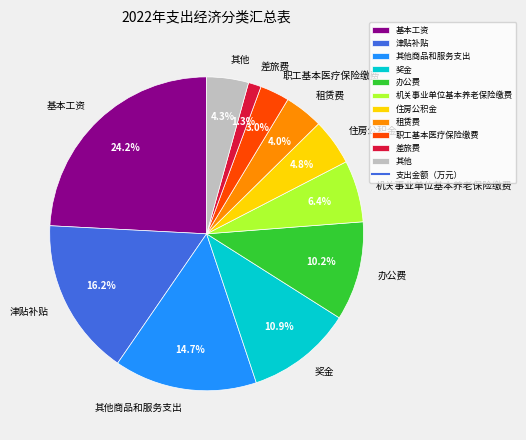

How many segments does this pie chart have?

11